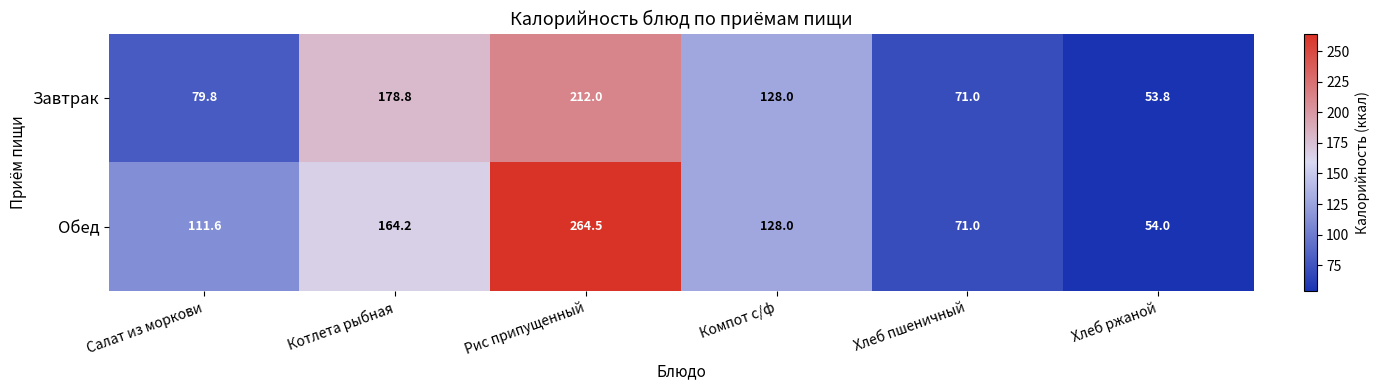

Reading left to right, transcribe all the data shown in this chart.

Завтрак: Салат из моркови=79.8	Котлета рыбная=178.8	Рис припущенный=212.0	Компот с/ф=128.0	Хлеб пшеничный=71.0	Хлеб ржаной=53.8
Обед: Салат из моркови=111.6	Котлета рыбная=164.2	Рис припущенный=264.5	Компот с/ф=128.0	Хлеб пшеничный=71.0	Хлеб ржаной=54.0